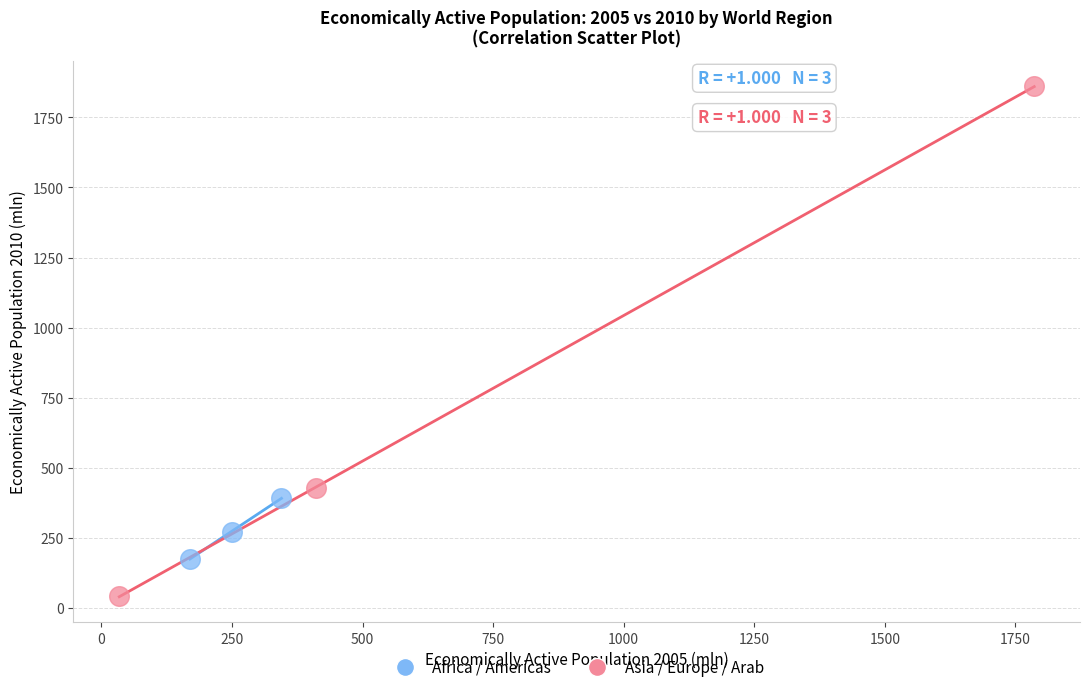

Which series contains the highest Y value?

Asia / Europe / Arab